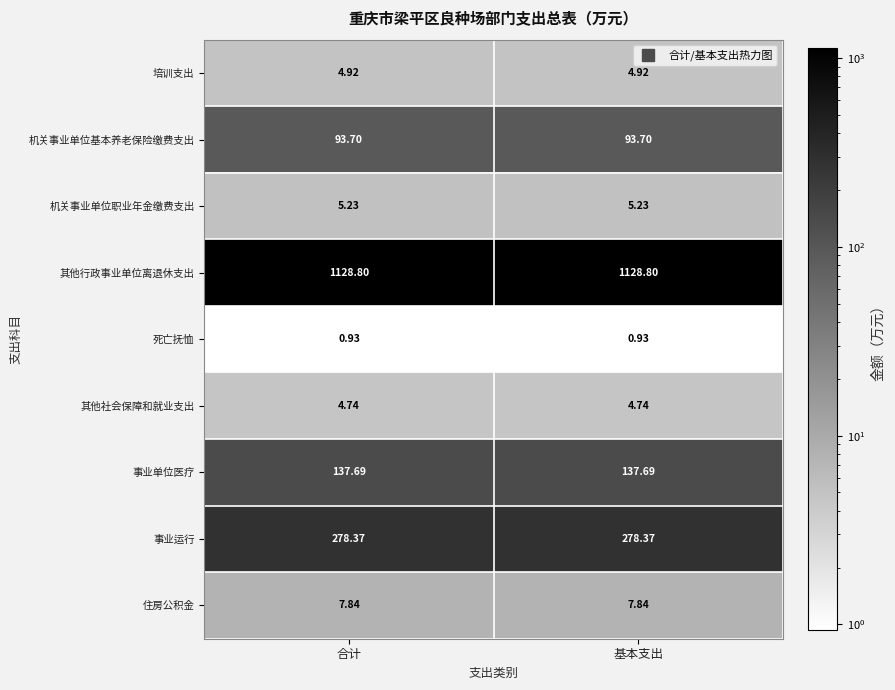

Which series has the largest total across all categories?

其他行政事业单位离退休支出